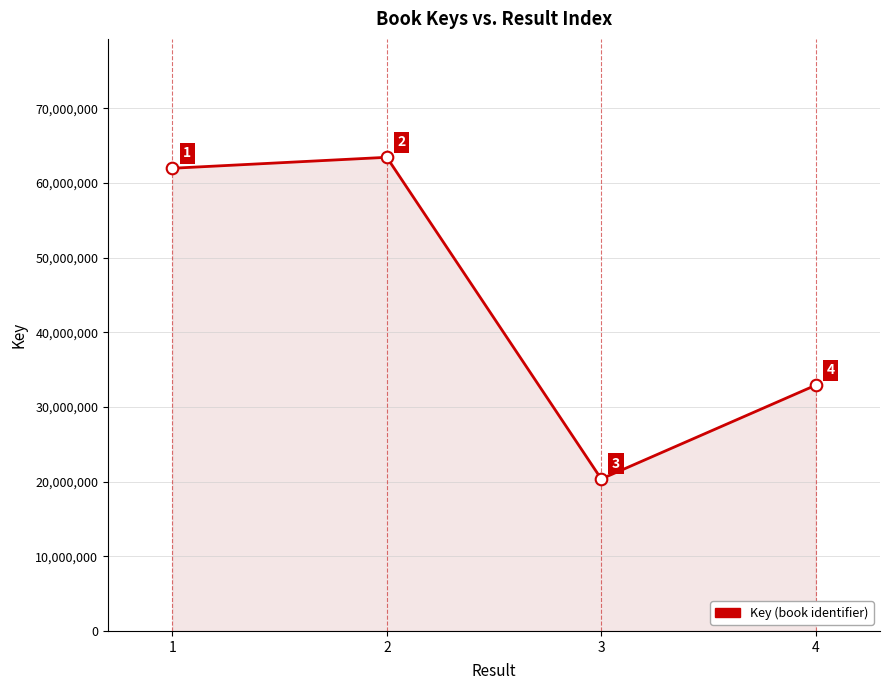

Approximately how many times larger is the value at 4 compared to 3?

1.6